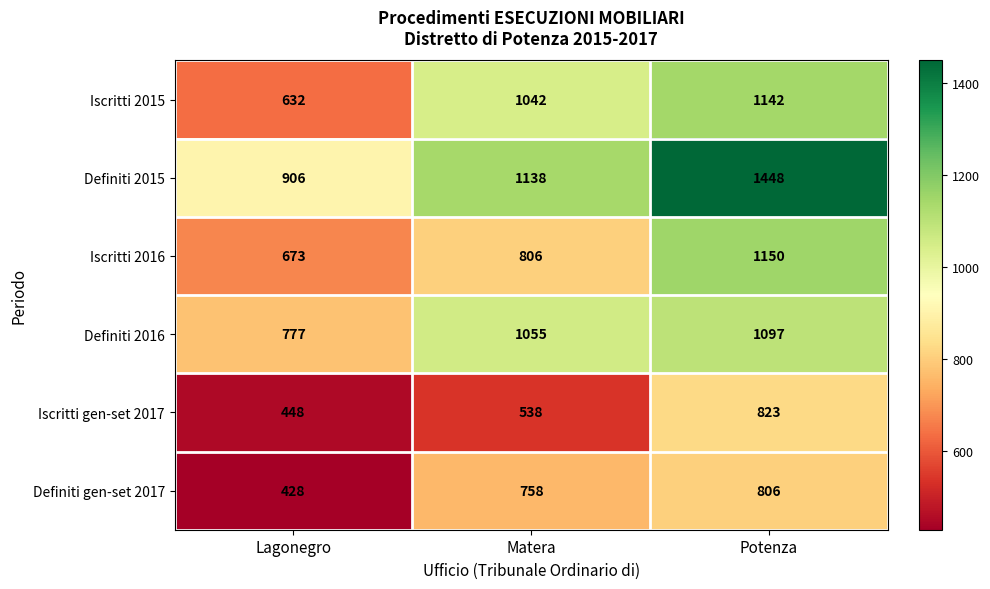

What is the smallest value displayed?

428